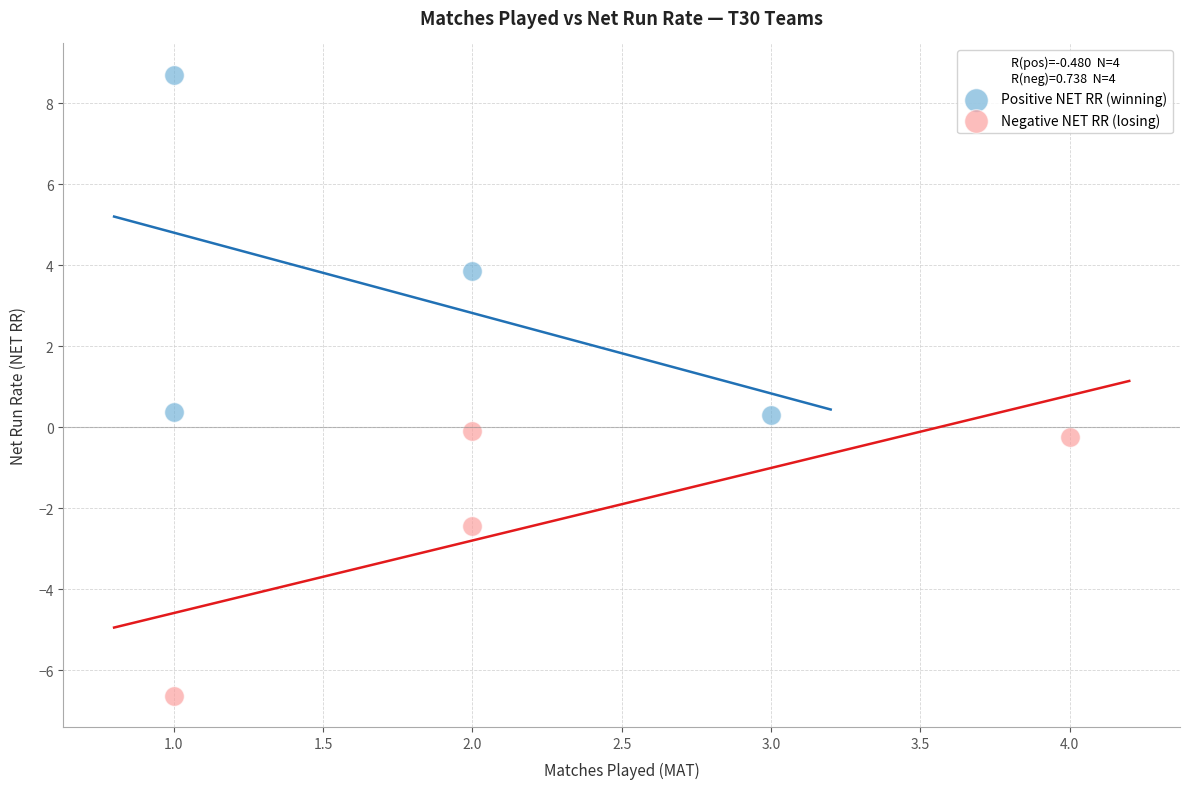

Which series contains the highest Y value?

Positive NET RR (winning)